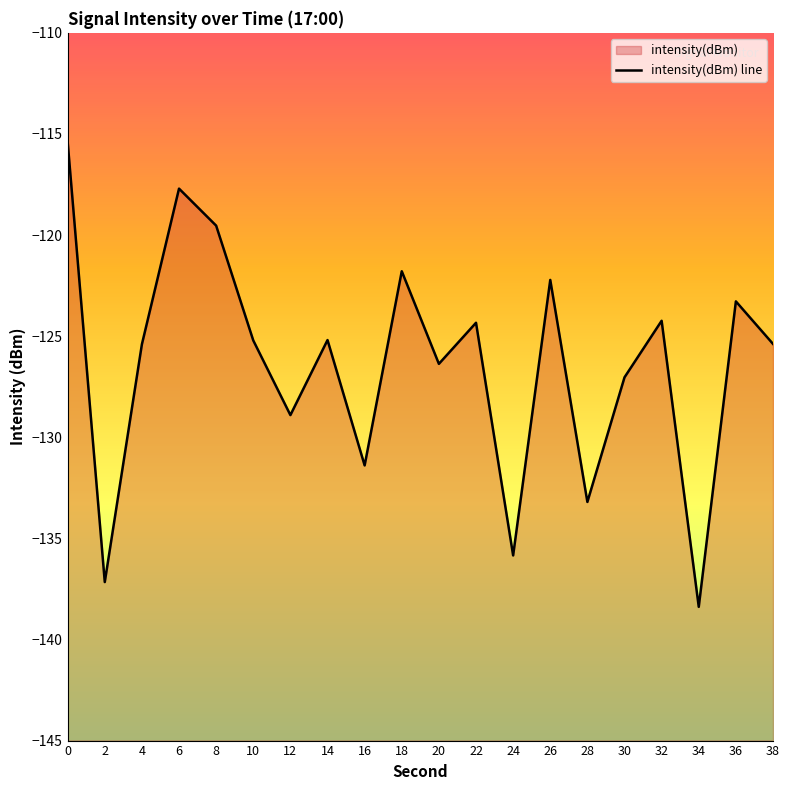

What is the difference between the values at 2 and 38?

11.8